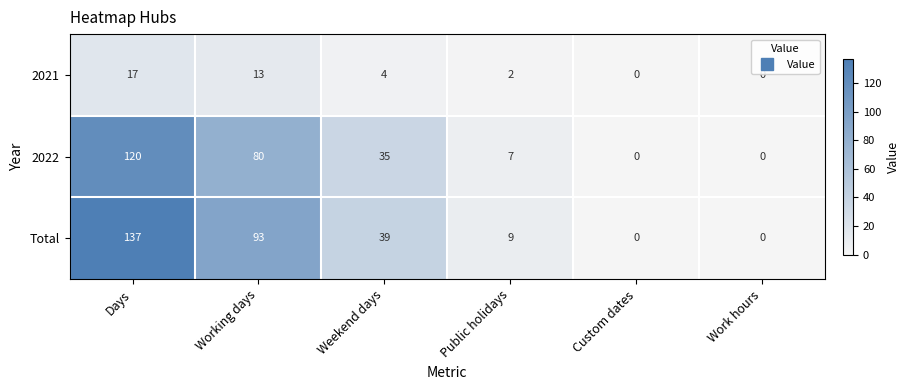

Reading right to left, transcribe all the data shown in this chart.

2021: Work hours=0	Custom dates=0	Public holidays=2	Weekend days=4	Working days=13	Days=17
2022: Work hours=0	Custom dates=0	Public holidays=7	Weekend days=35	Working days=80	Days=120
Total: Work hours=0	Custom dates=0	Public holidays=9	Weekend days=39	Working days=93	Days=137